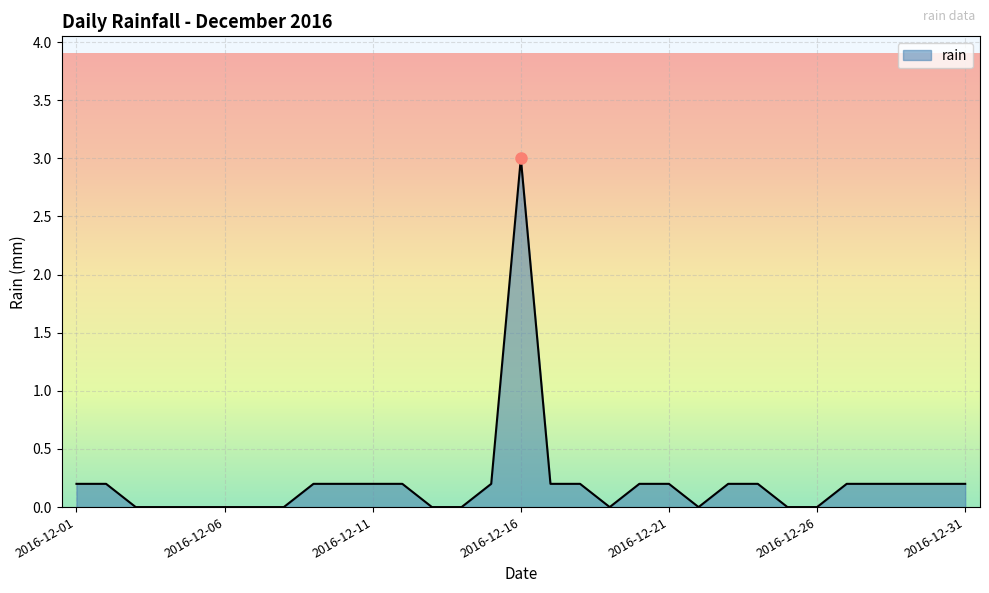

At which category does the chart reach its minimum across all series?

2016-12-03